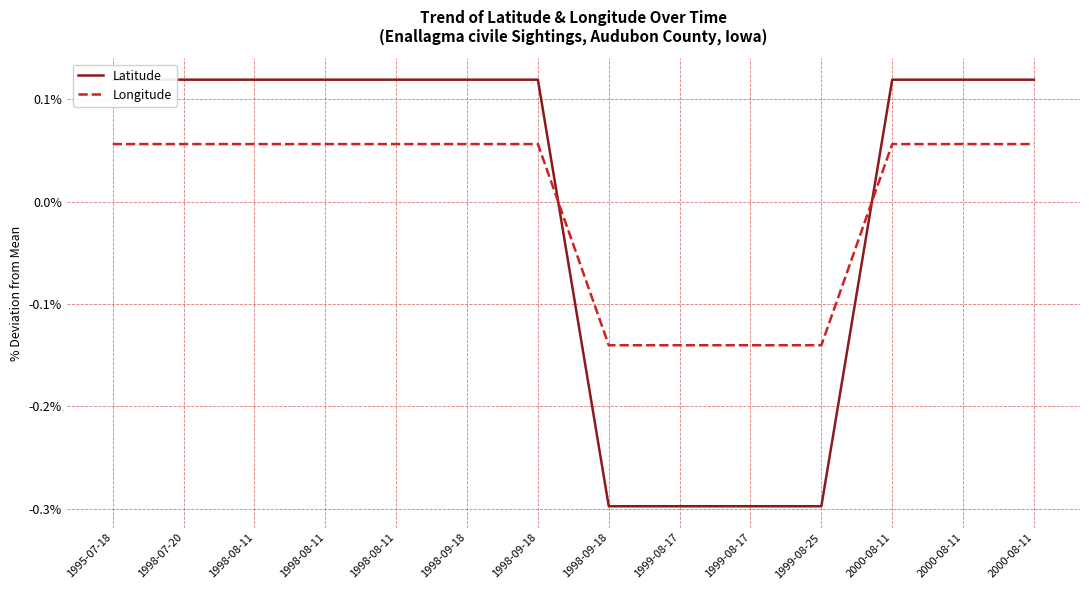

Is it true that Latitude equals 0.2 at 1995-07-18?

False